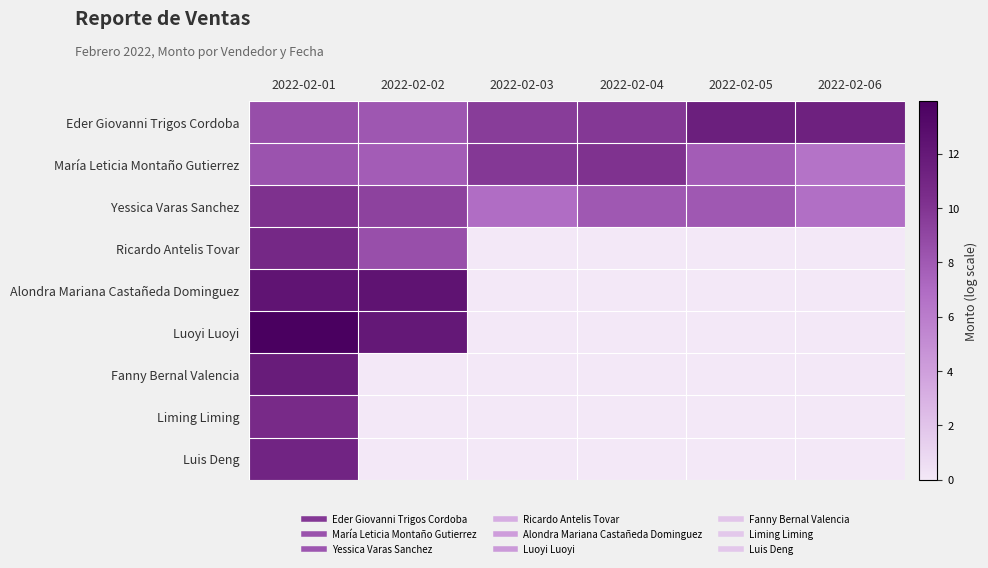

Rank the series at 2022-02-02 from lowest to highest value.

Fanny Bernal Valencia, Liming Liming, Luis Deng, María Leticia Montaño Gutierrez, Eder Giovanni Trigos Cordoba, Ricardo Antelis Tovar, Yessica Varas Sanchez, Luoyi Luoyi, Alondra Mariana Castañeda Dominguez